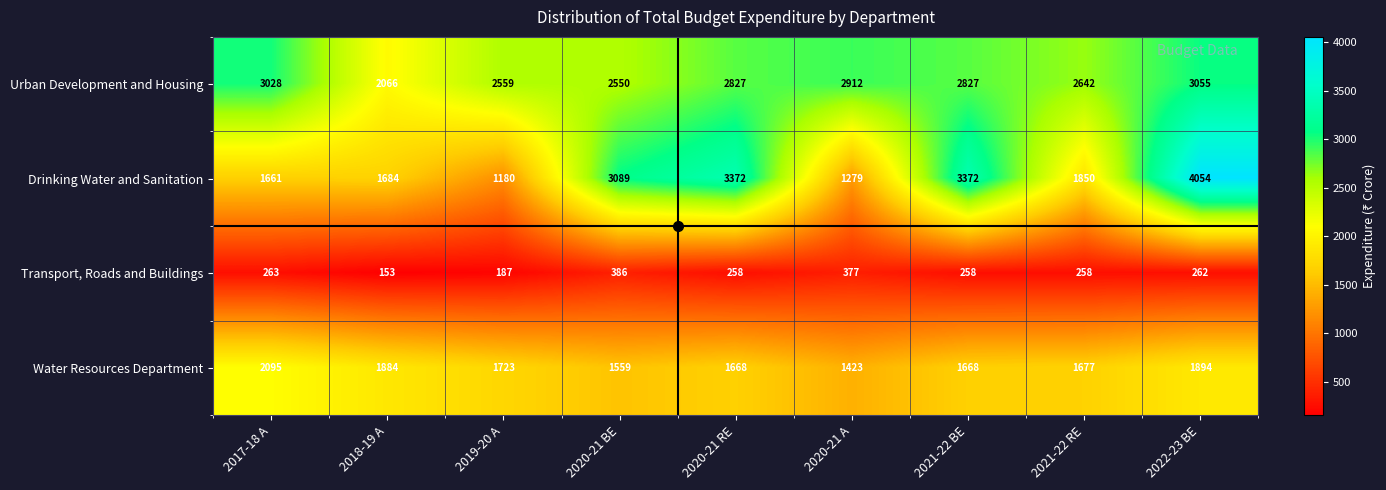

Count the number of categories in the chart.

9